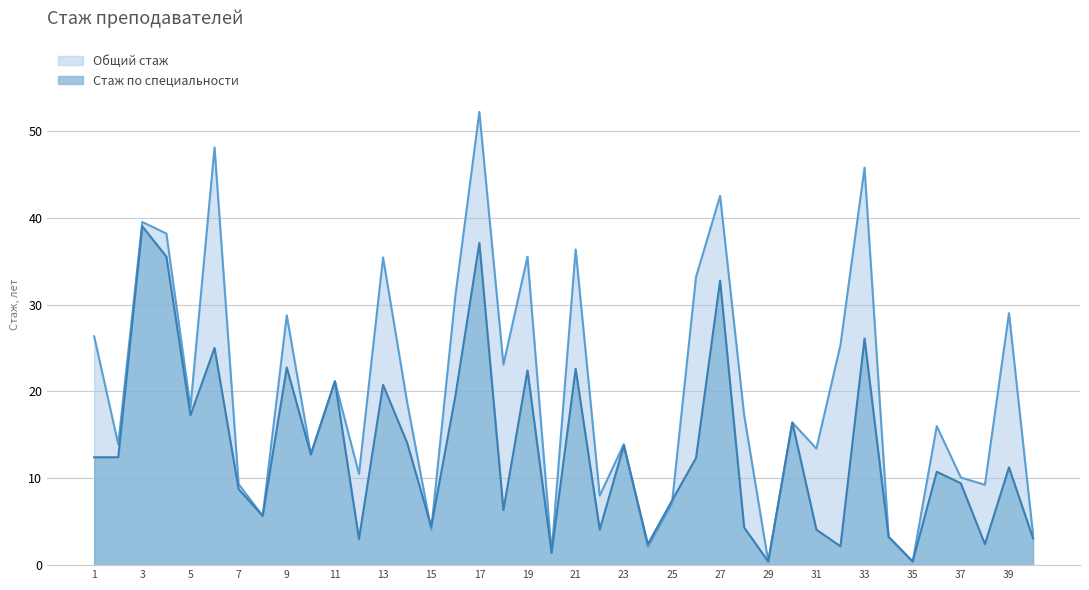

How many lines are shown in the chart?

2